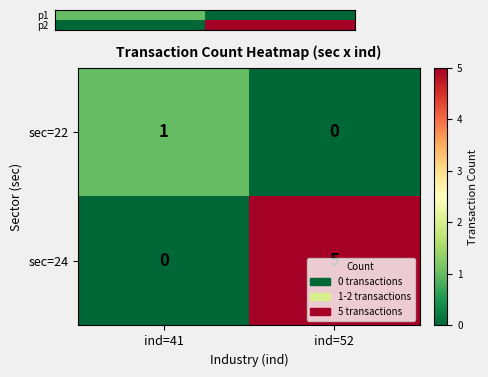

What is the total value across all series at ind=41?

1